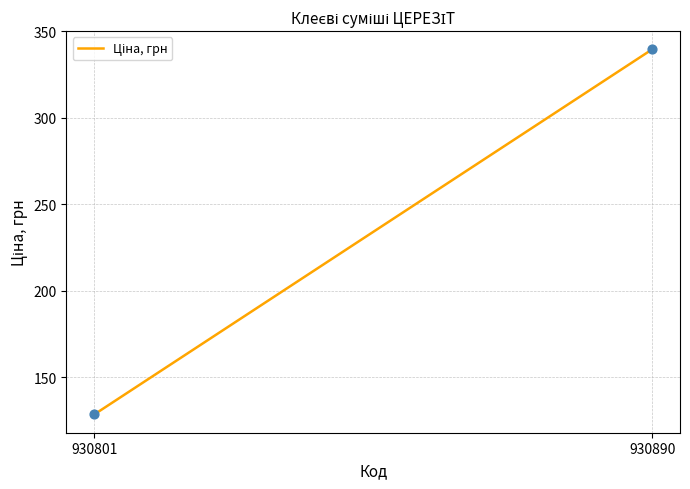

What is the range of Y values (max minus min)?

211.0